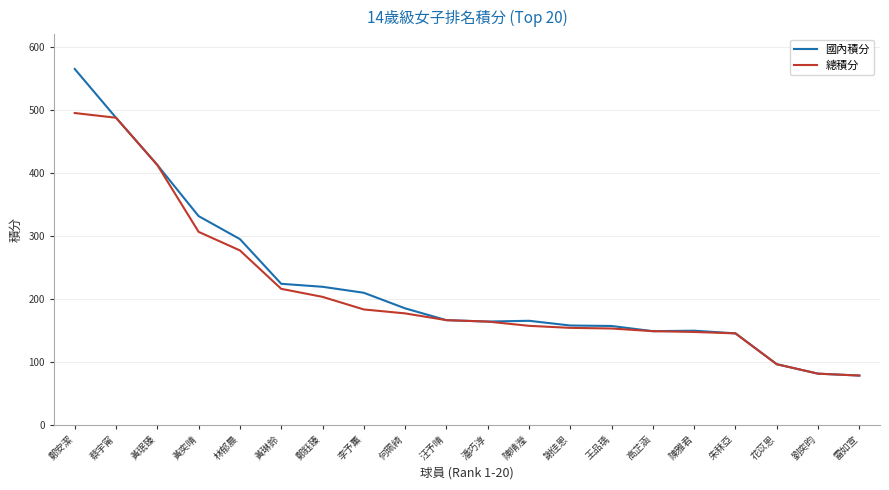

The 國內積分 series shows 307.0 at 何珮綺. True or false?

False